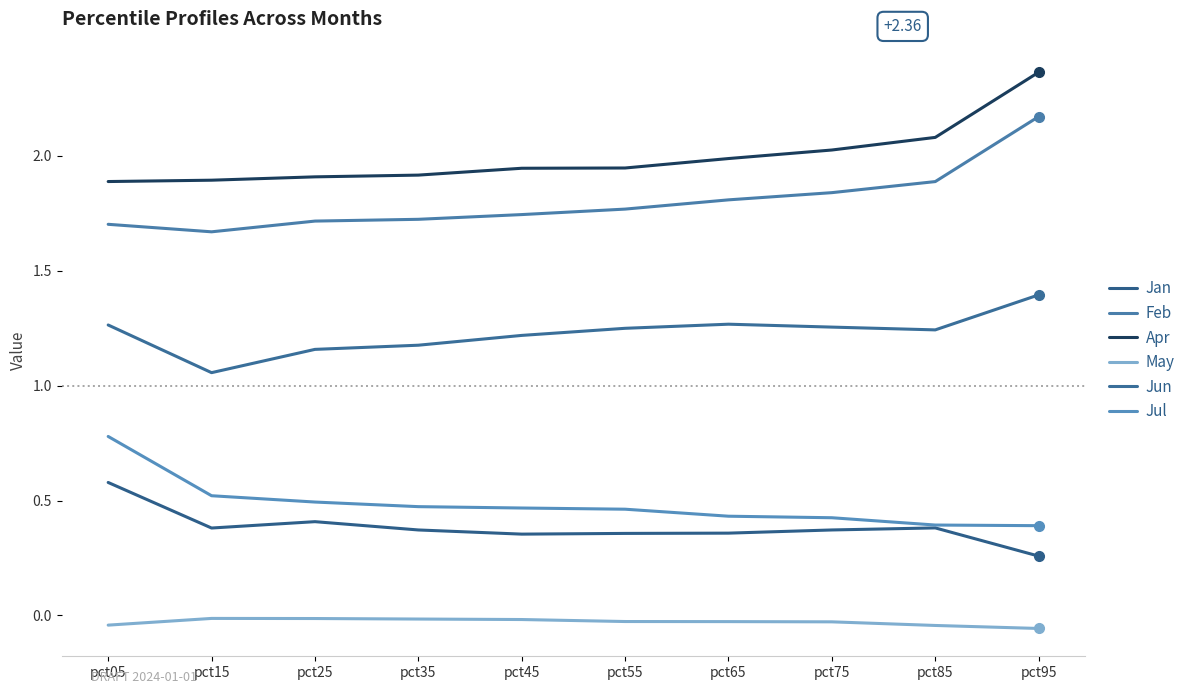

What are all the series names shown in the legend?

Jan, Feb, Apr, May, Jun, Jul